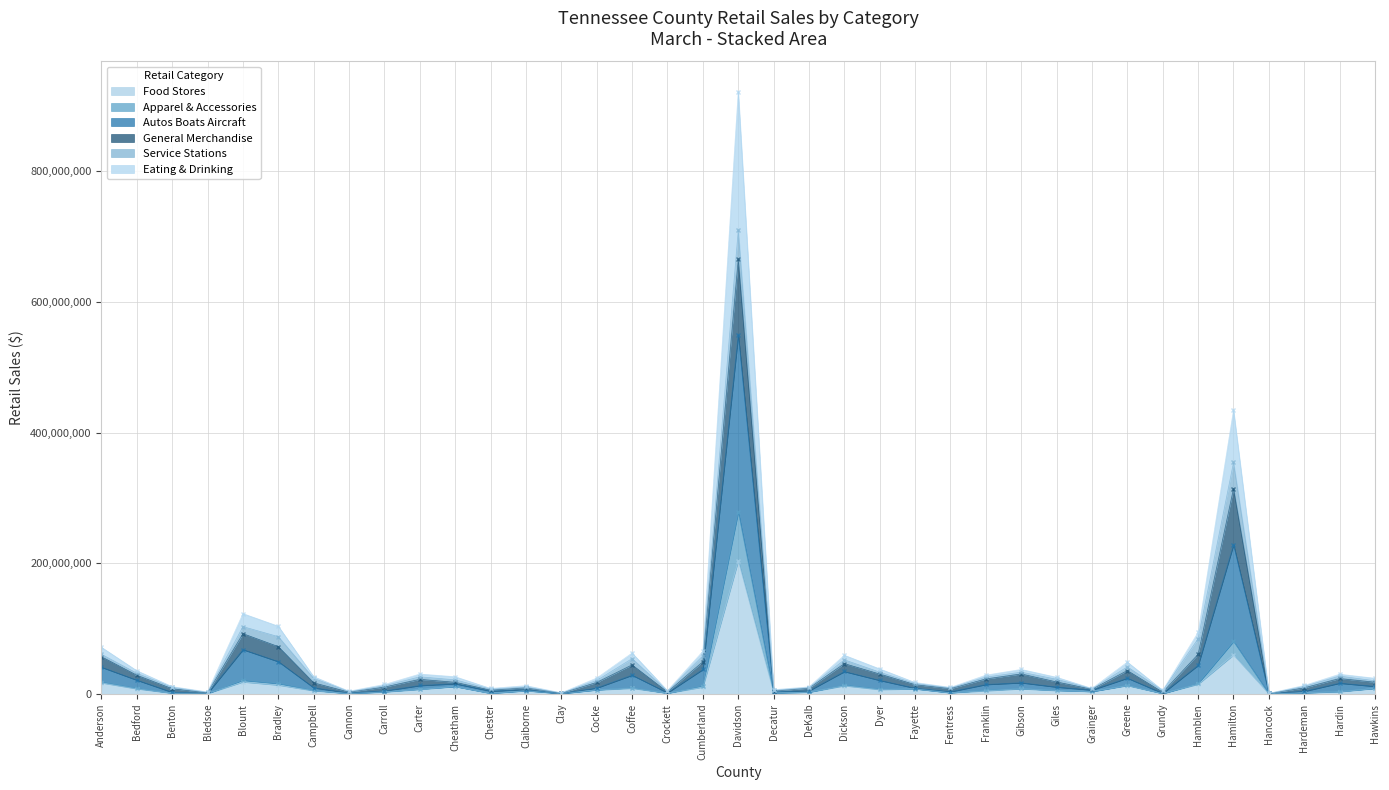

What is the average value of the Apparel & Accessories series?

16409568